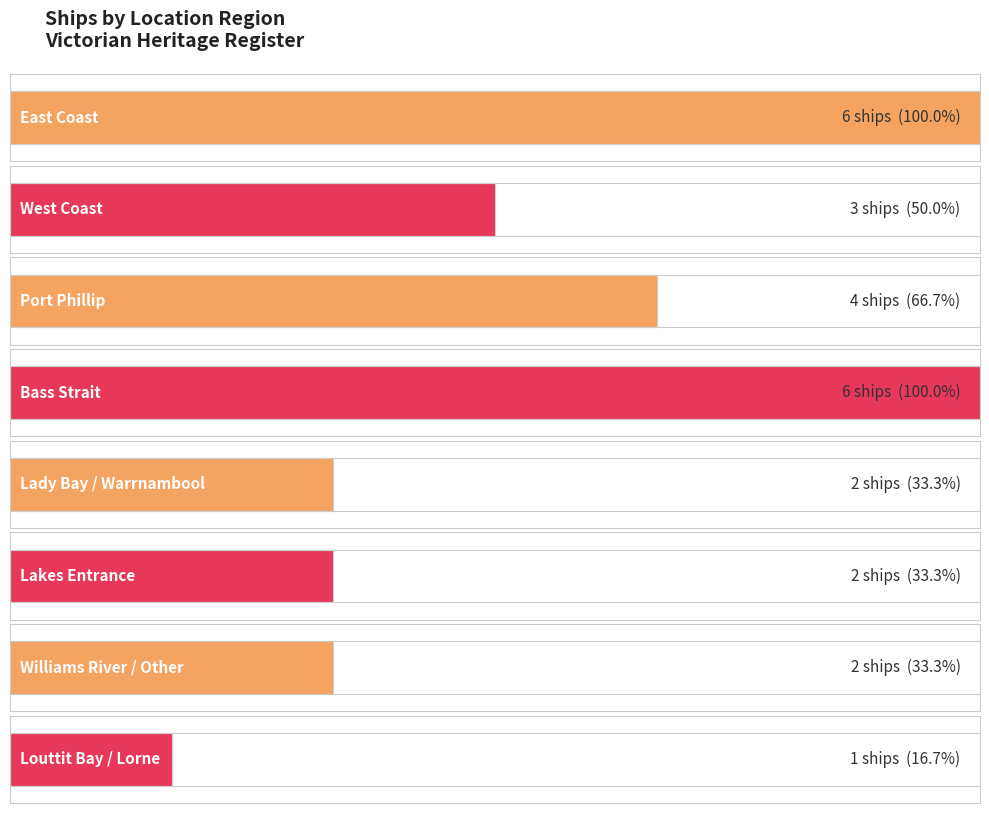

Are the bars grouped side by side (vs. stacked)?

No